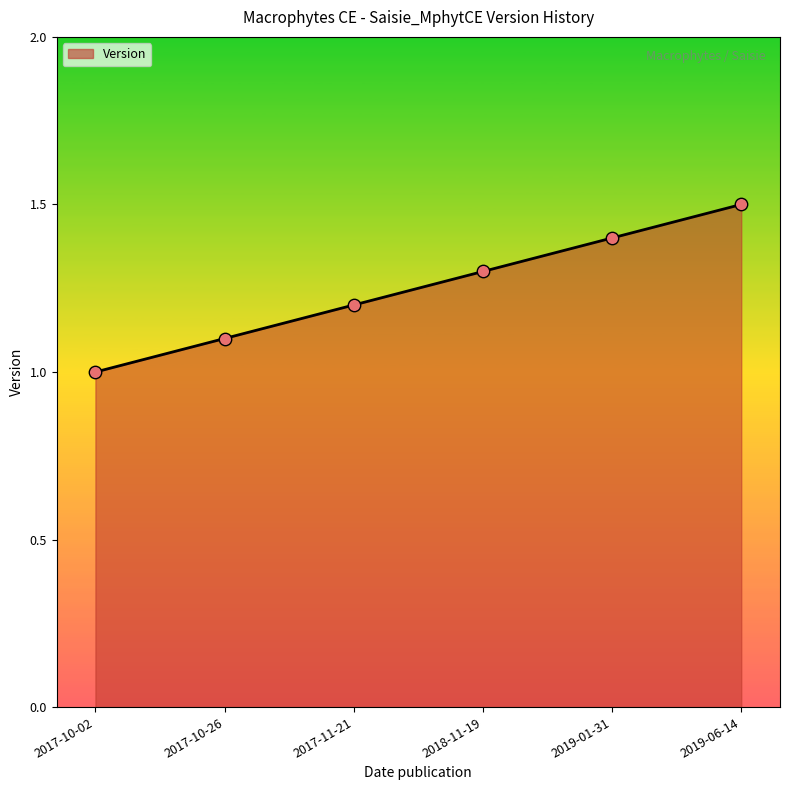

What is the ratio of the value at 2019-01-31 to the value at 2017-10-26?

1.3